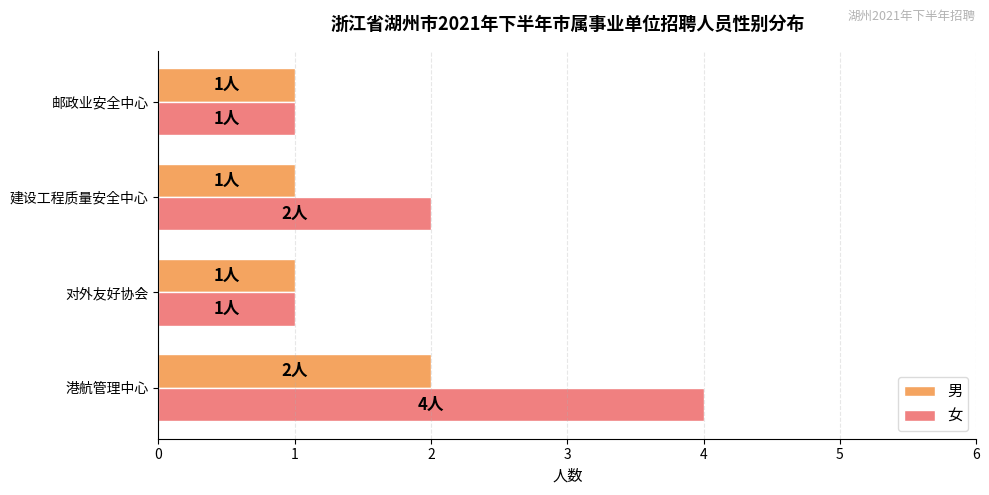

At which category is the sum across all series the highest?

港航管理中心